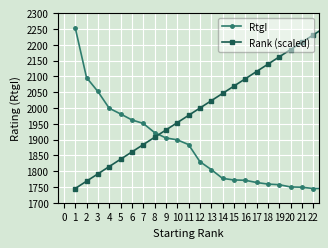

Which series ends up on top after the final intersection of RtgI and Rank (scaled)?

Rank (scaled)